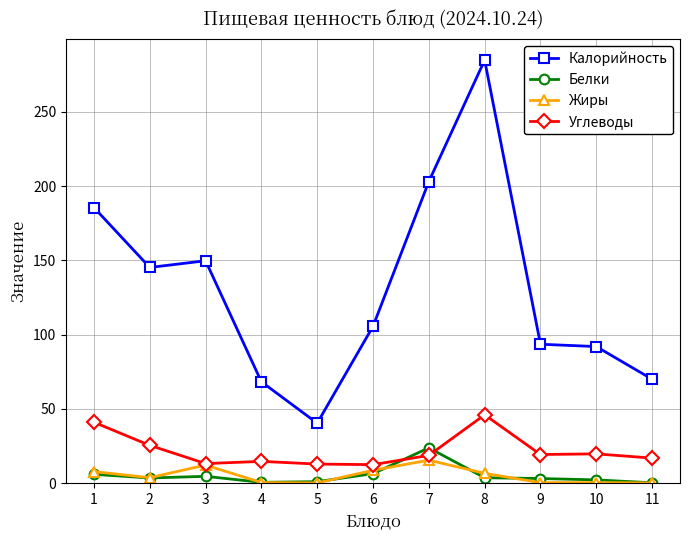

At which category does the chart reach its peak across all series?

8